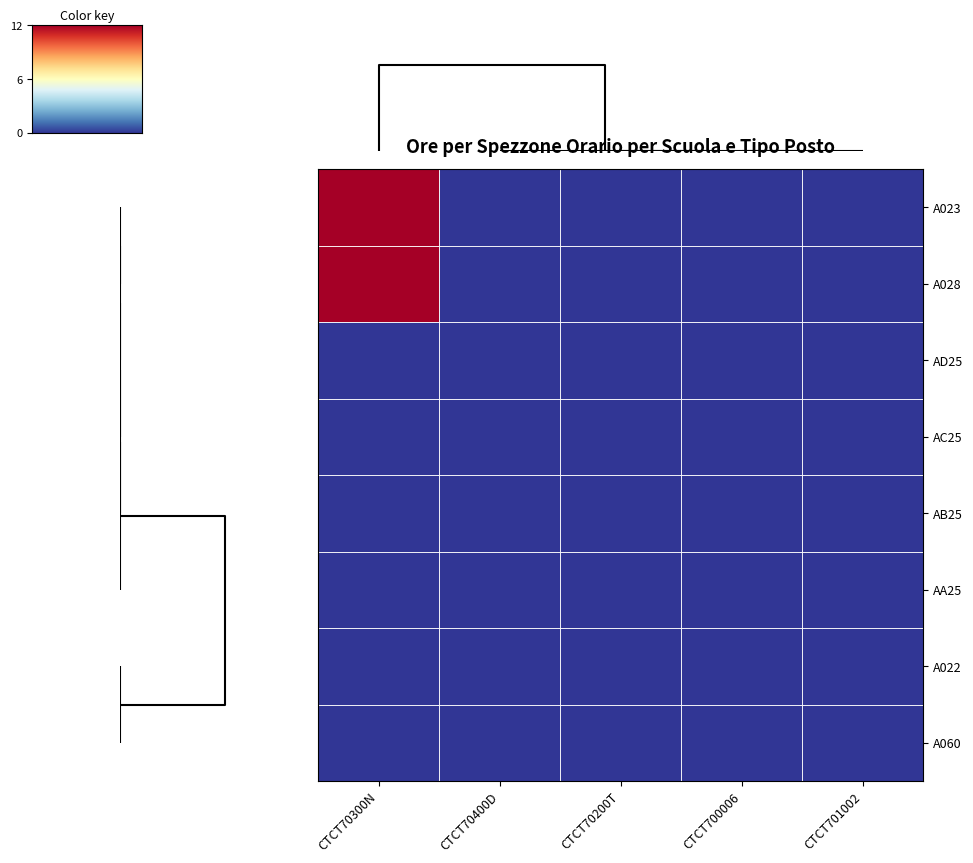

Which series has the largest range (max minus min)?

A023